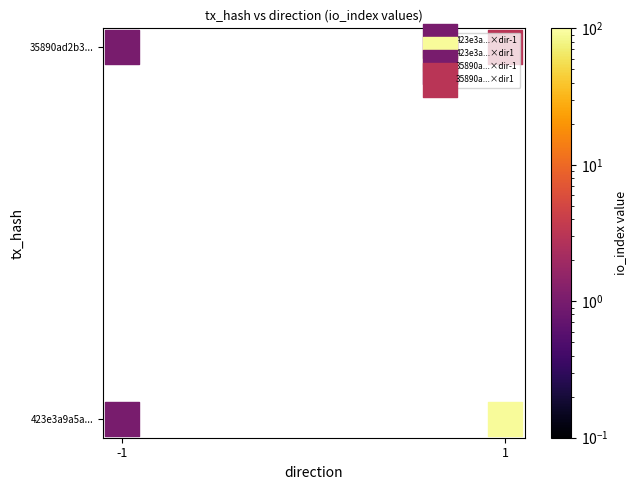

What is the difference between the maximum and minimum values in the 423e3a9a5a9bafdfd4e378e3dded5882cf2d562 series?

92